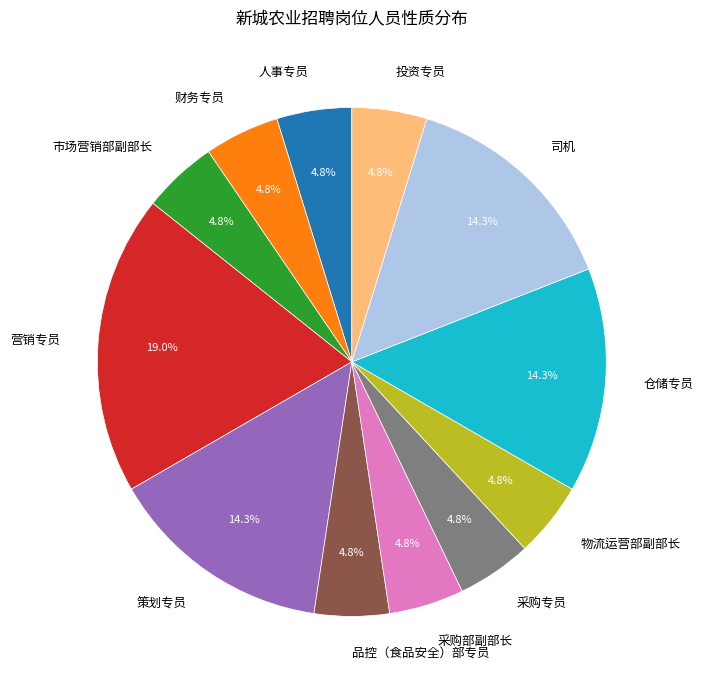

Does 市场营销部副部长 represent more than half of the total?

No